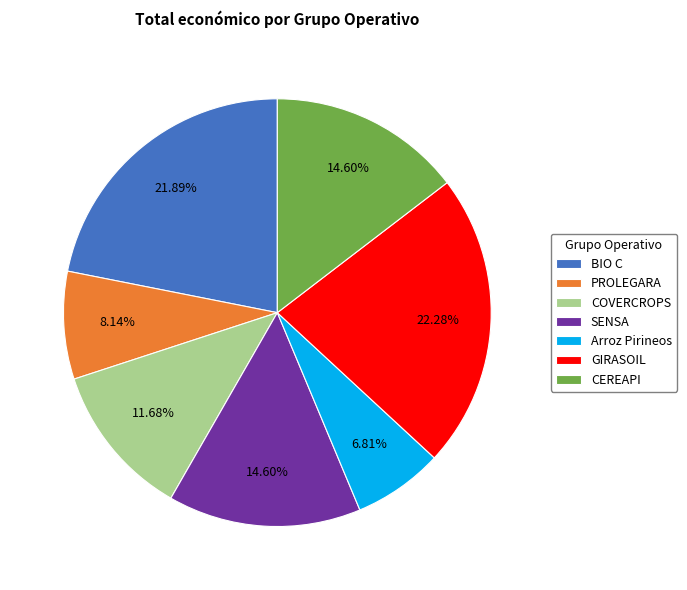

Is CEREAPI the majority of the pie?

No